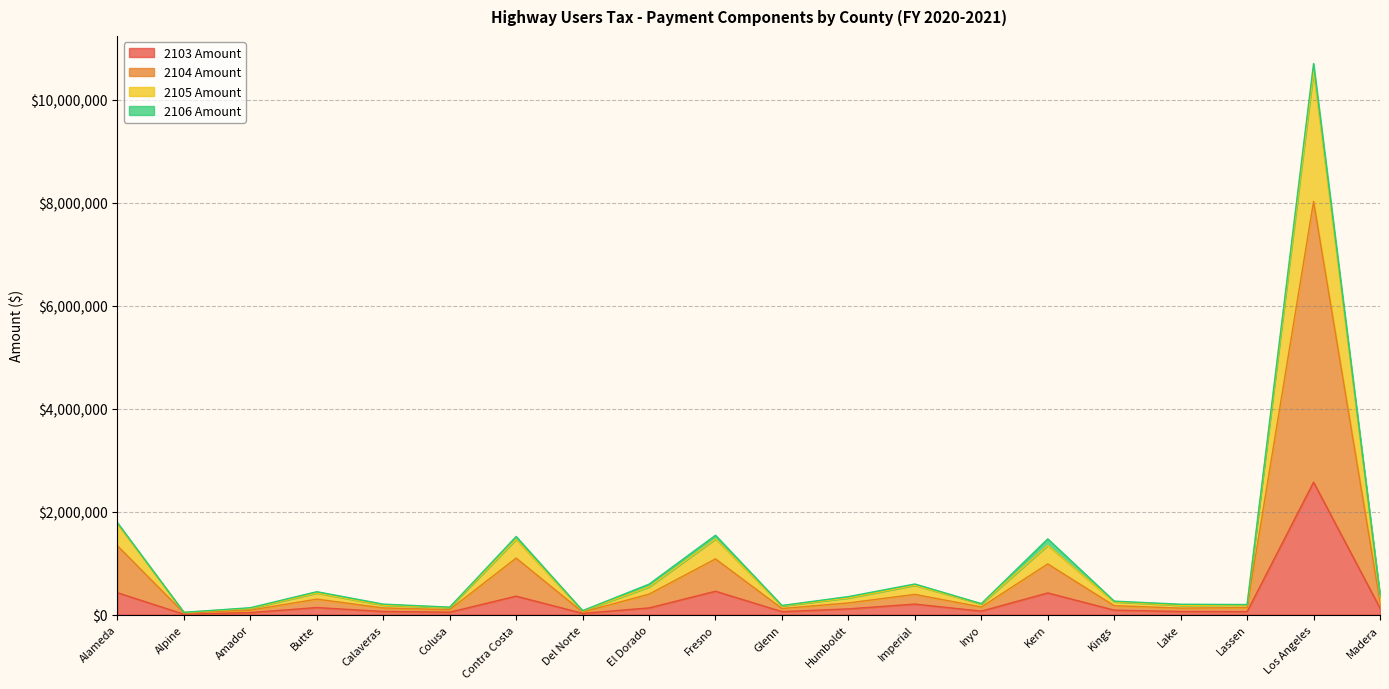

Where is the first local minimum for 2103 Amount?

Alpine